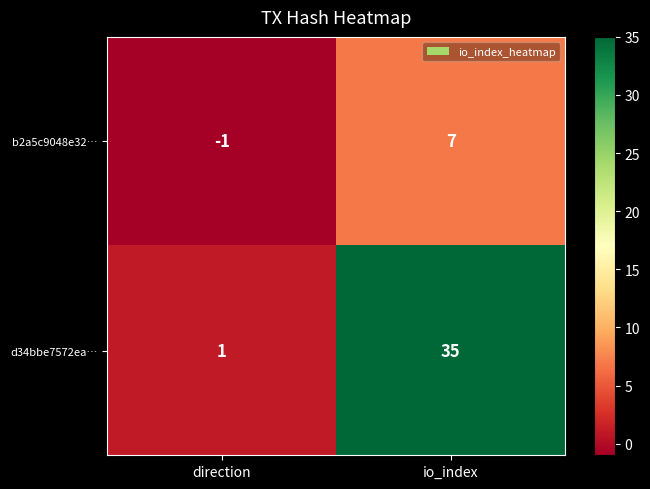

What is the sum of the b2a5c9048e32… values at direction and io_index?

6